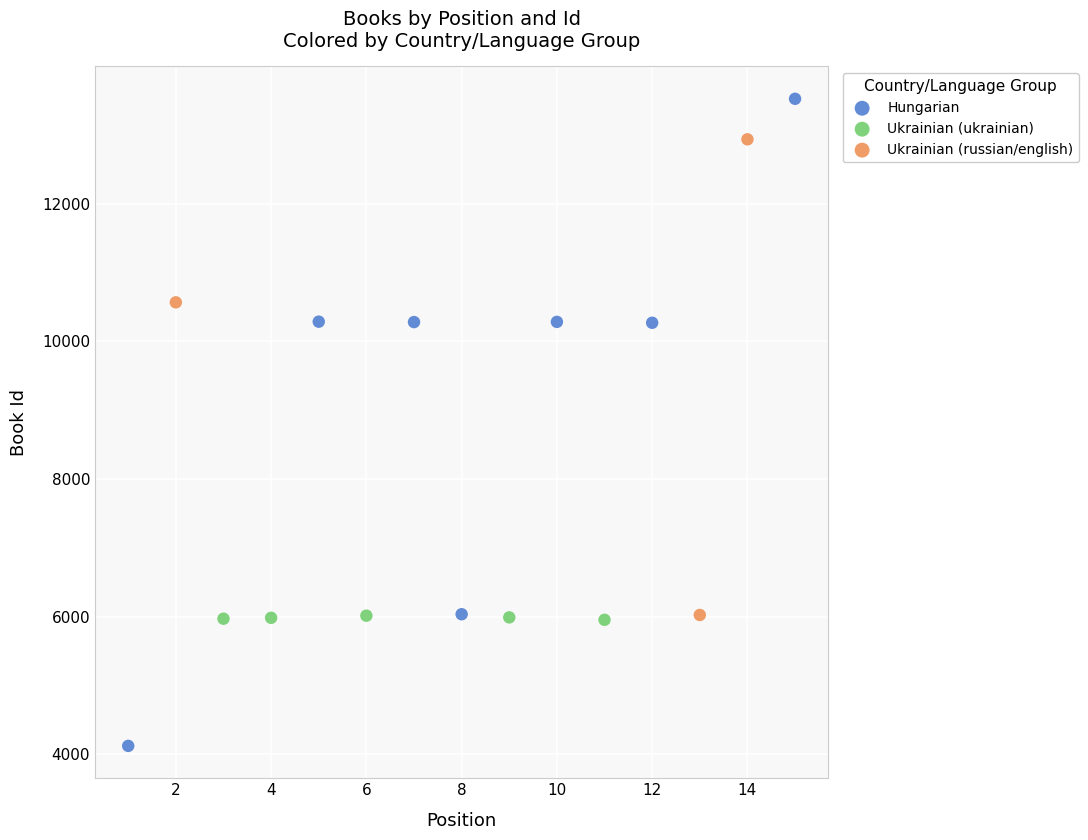

Which series reaches the maximum Y coordinate?

Hungarian